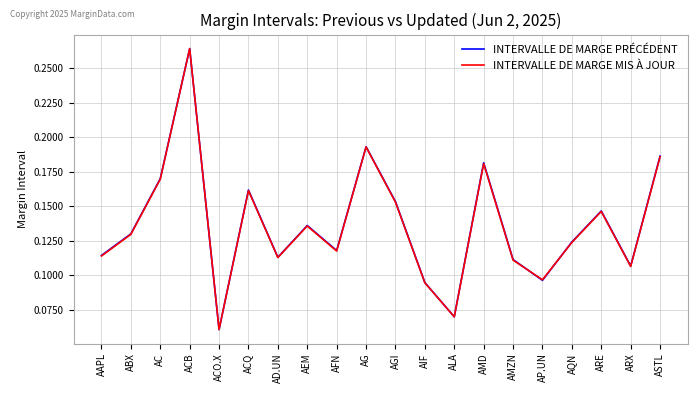

Is it true that INTERVALLE DE MARGE PRÉCÉDENT equals 0.2 at ARE?

False